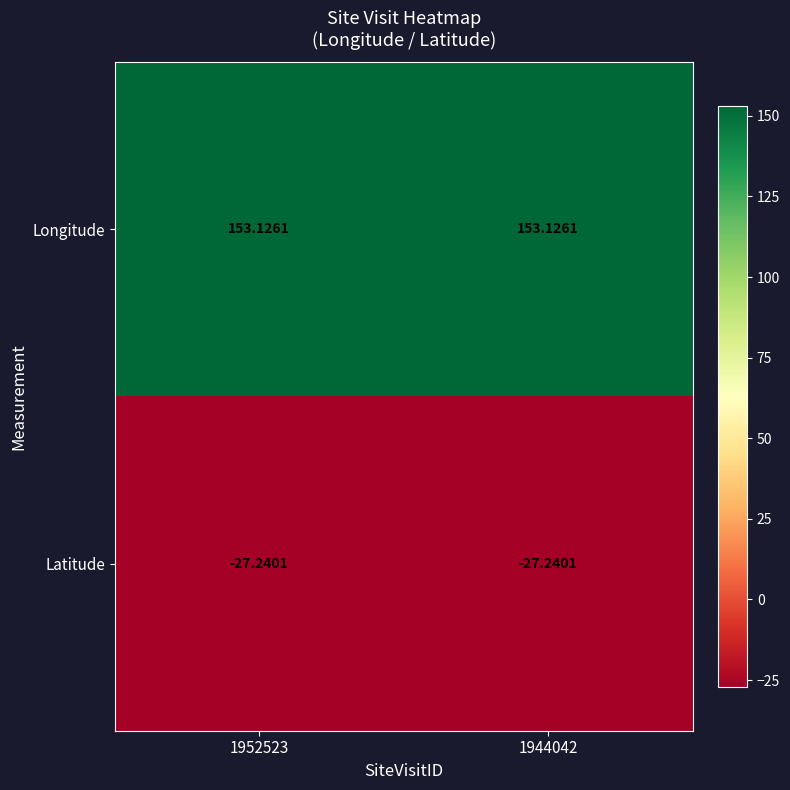

Rank the series at 1944042 from highest to lowest value.

Longitude, Latitude